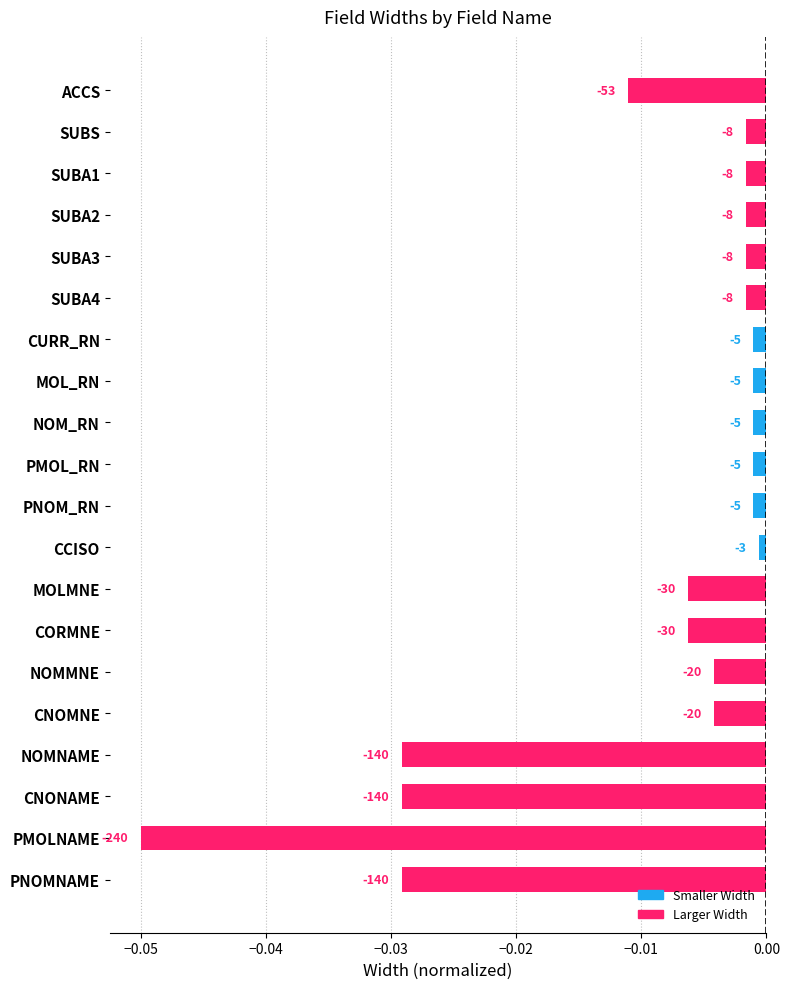

What is the sum of all values?

-0.2